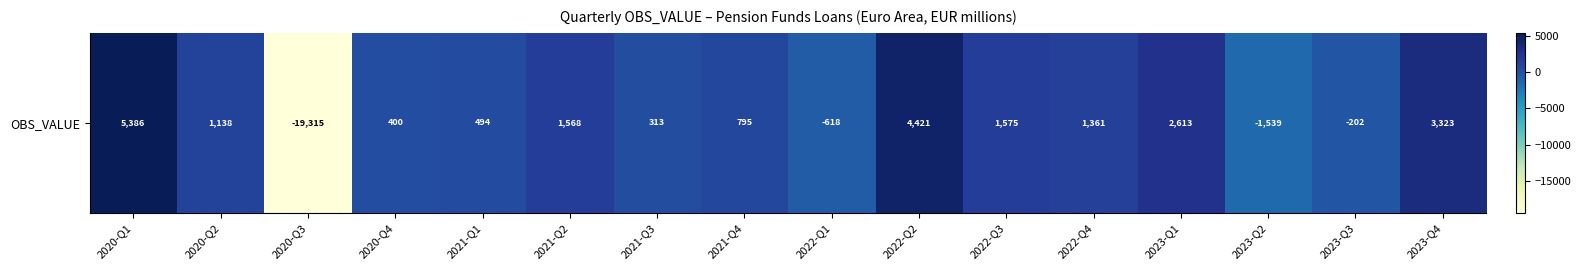

What is the change in value from 2022-Q1 to 2023-Q3?

+415.8